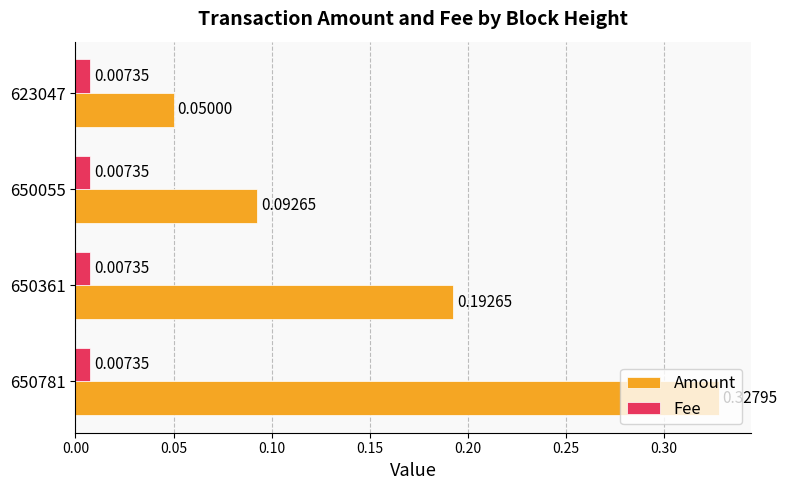

What is the sum of all Amount values?

0.7